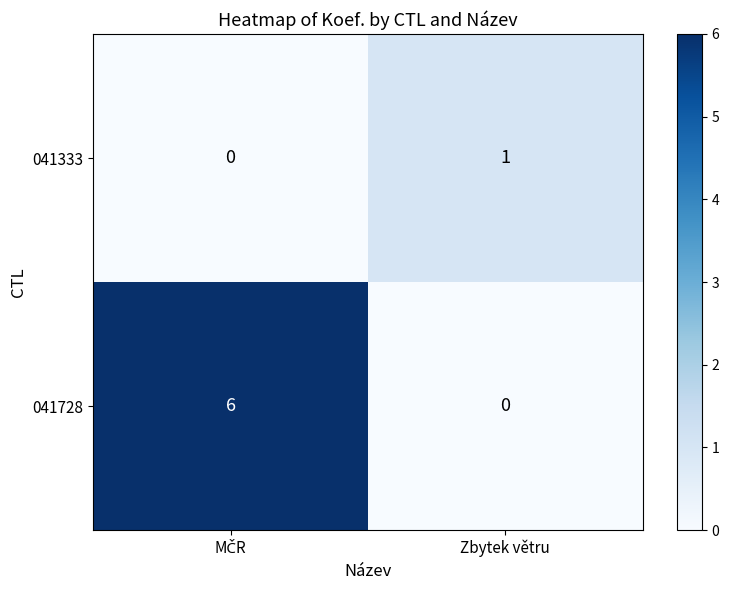

Which series has the widest spread of values?

041728